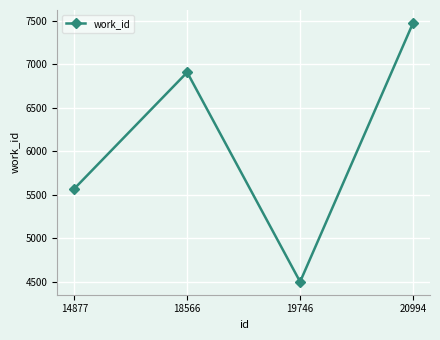

Rank the categories by value from highest to lowest.

20994, 18566, 14877, 19746